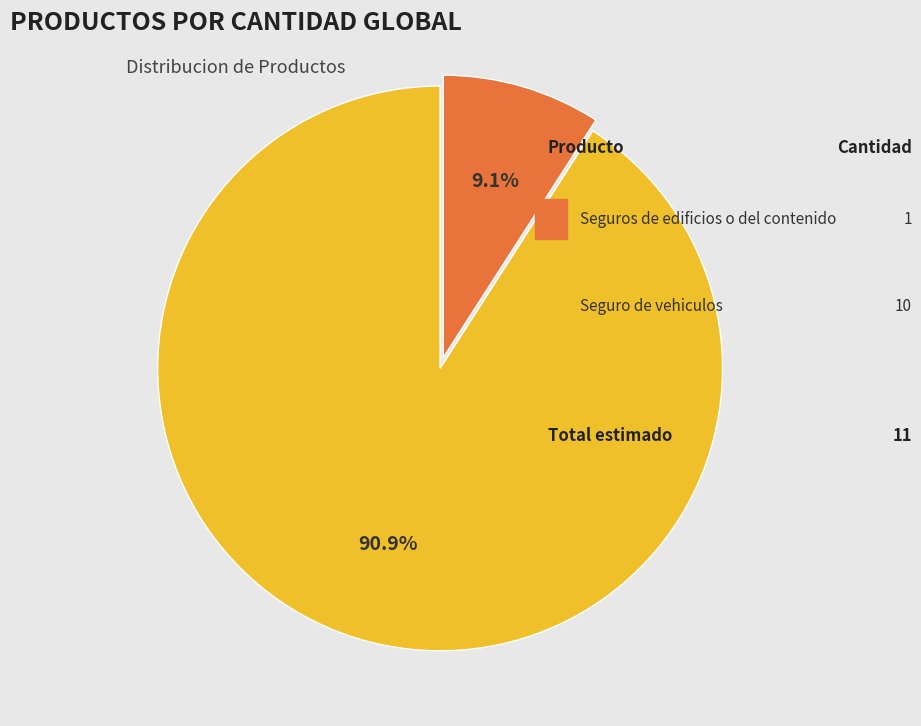

Is there any slice that represents more than half of the pie?

Yes